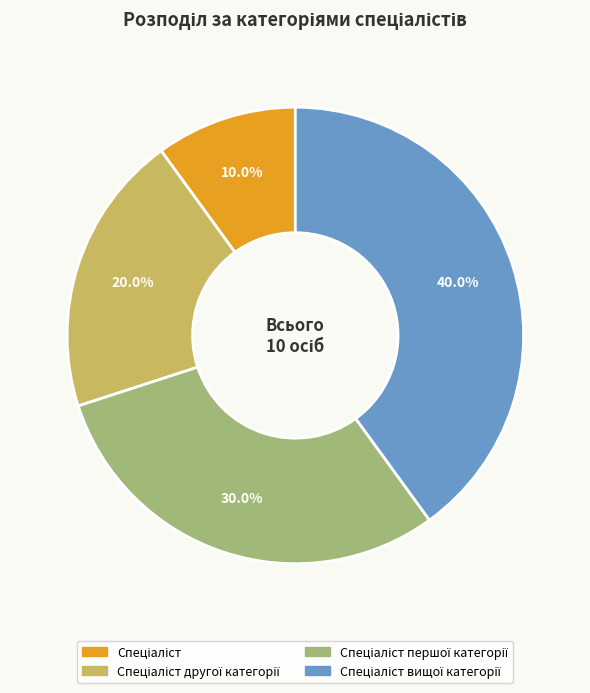

Is there any slice that represents more than half of the pie?

No